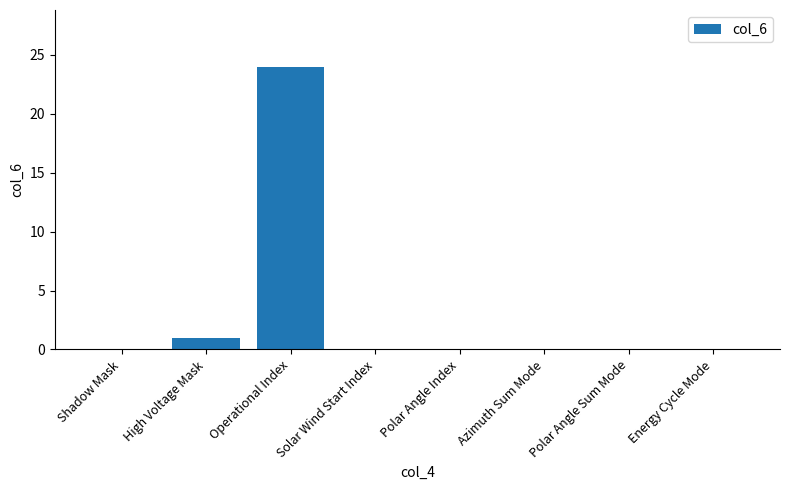

True or false: the data shows 0 at Polar Angle Sum Mode.

True